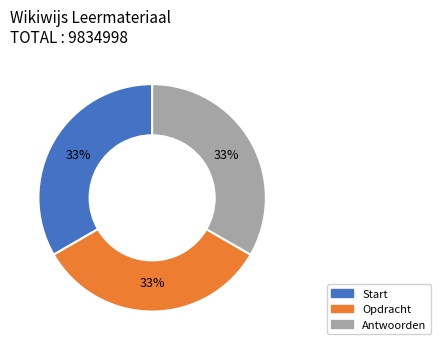

Is it true that Opdracht is 25% of the pie?

False